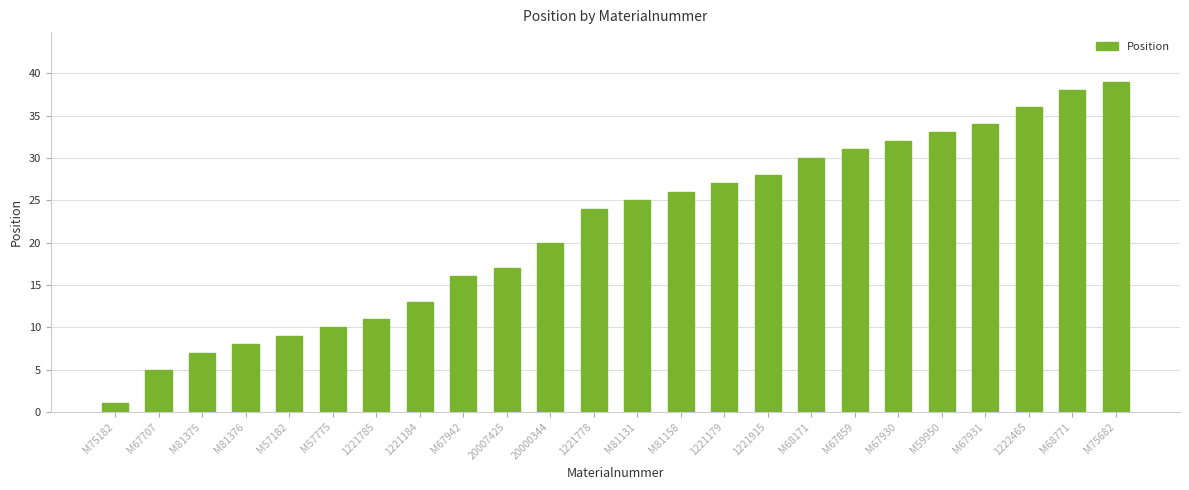

What is the change in value from 1221184 to 20007425?

+4